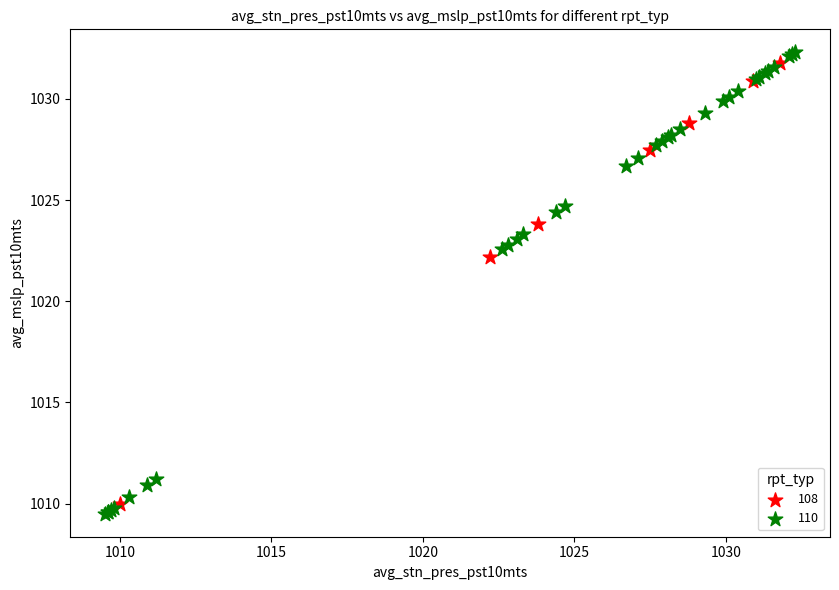

Which series has the largest Y range (max minus min)?

110